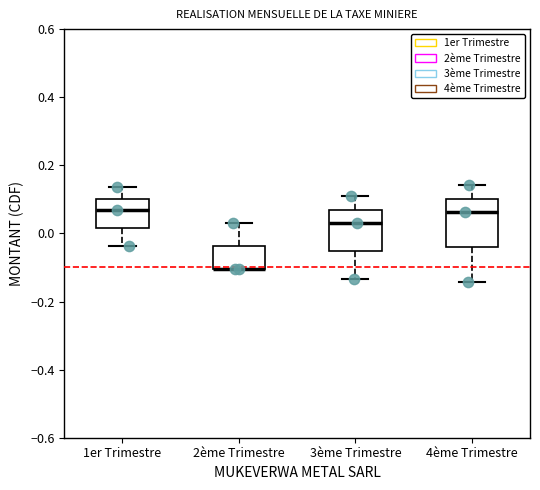

Where does the lower whisker of the box for 3ème Trimestre end on the y-axis? The values are not printed on the chart, so give them approximately, as read against the axis.

-0.14